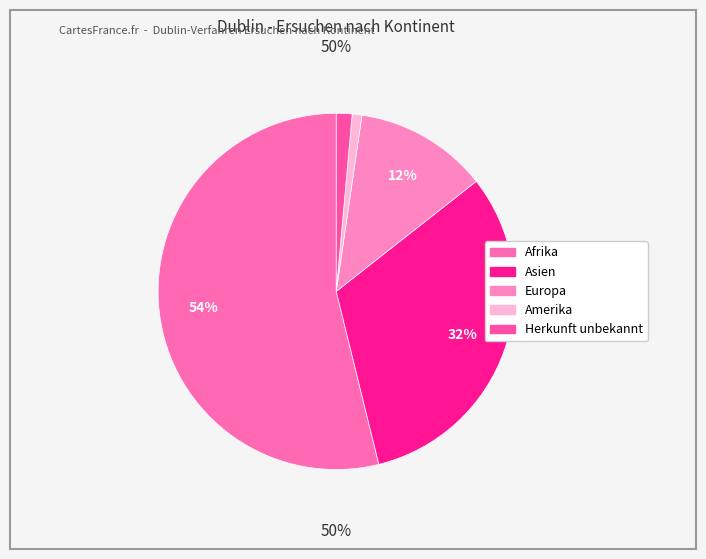

What is the majority slice?

Afrika